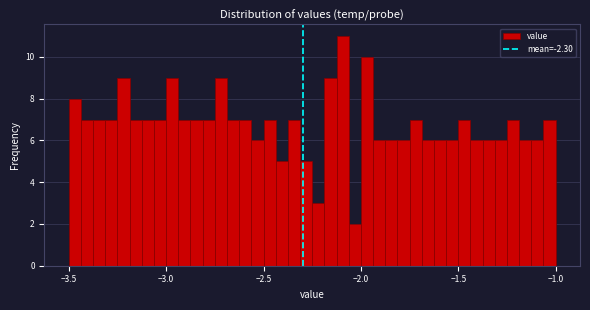

Around what value on the x-axis is the tallest bar? Give the approximate position of its centre, as read against the axis.

-2.10